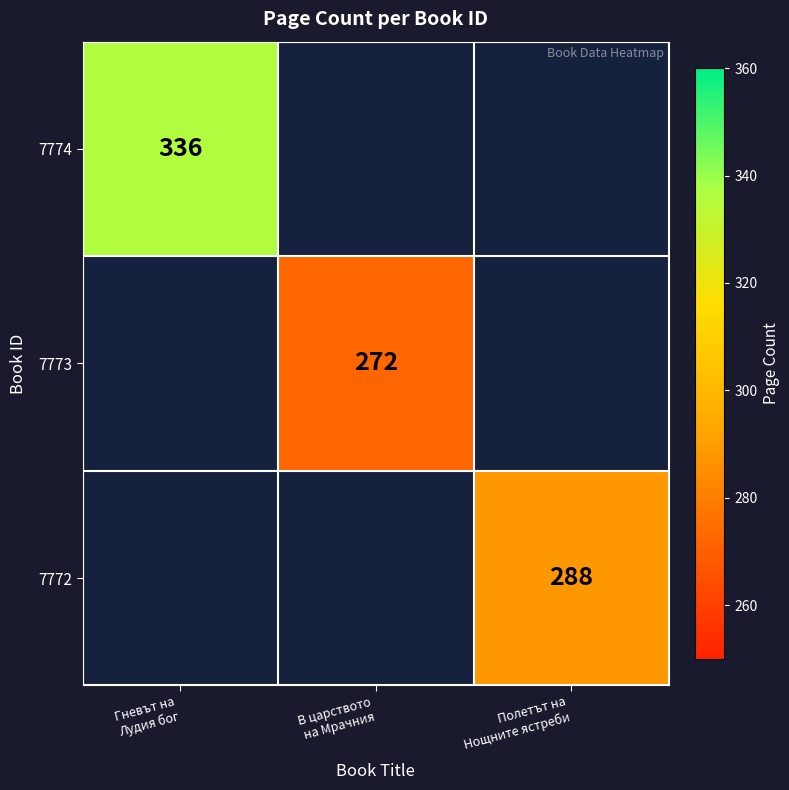

Count the number of data series in this chart.

3